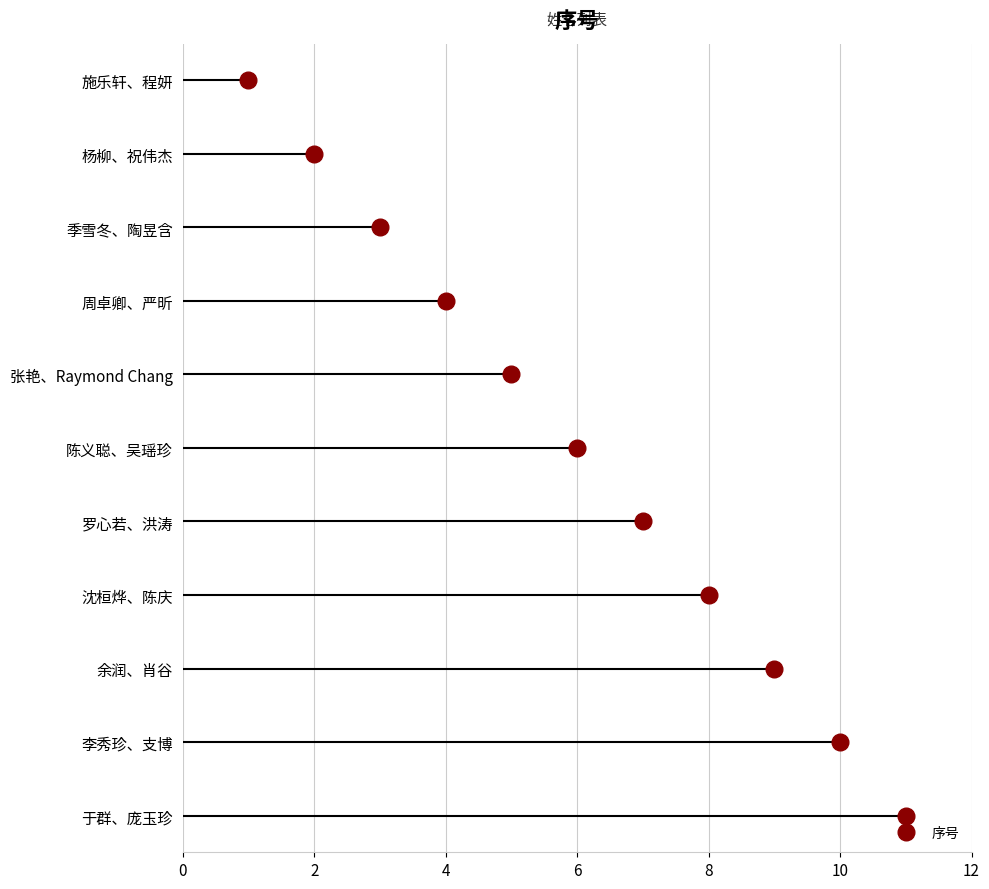

The value at 于群、庞玉珍 is 6. True or false?

False